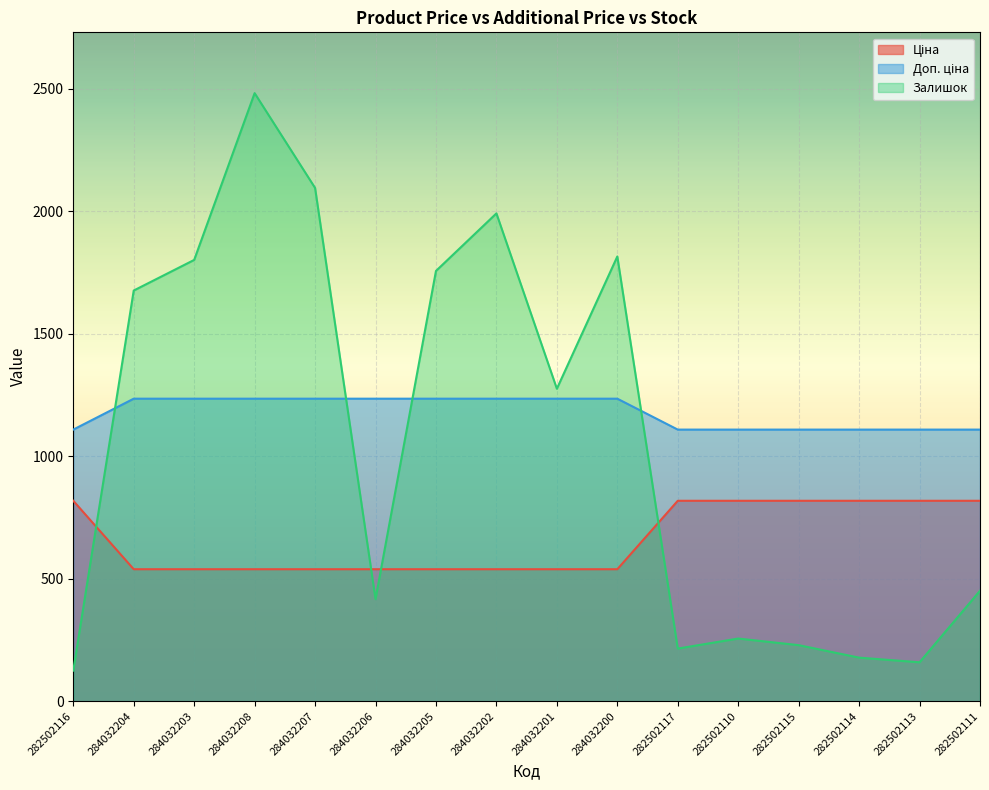

How many intersections are there between Доп. ціна and Залишок?

4